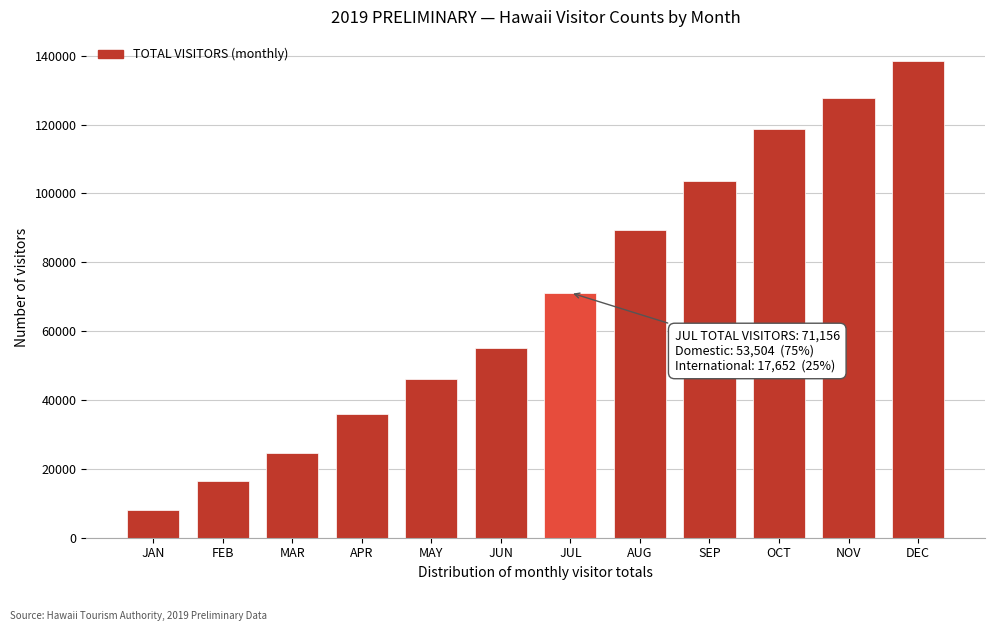

Reading right to left, extract all data points from this chart.

DEC=138549.7	NOV=127855.7	OCT=118712.0	SEP=103506.3	AUG=89440.6	JUL=71155.6	JUN=55071.5	MAY=46133.0	APR=35877.6	MAR=24556.4	FEB=16371.5	JAN=8061.7